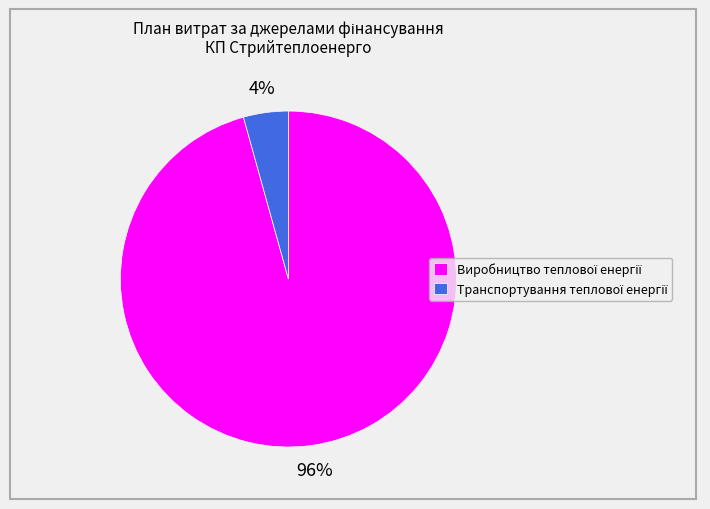

Is there a majority slice in this chart?

Yes